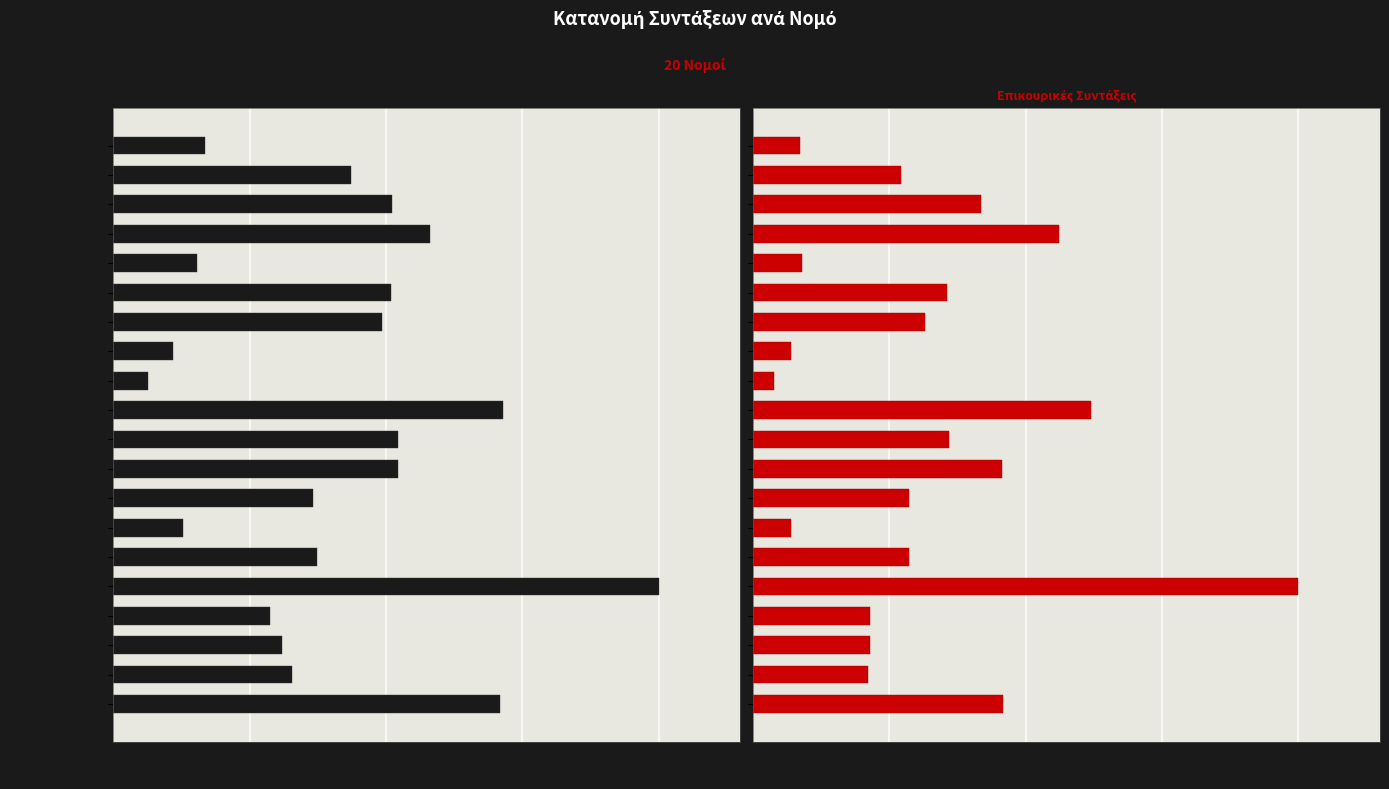

What is the sum of all Επικουρικές values?

323710